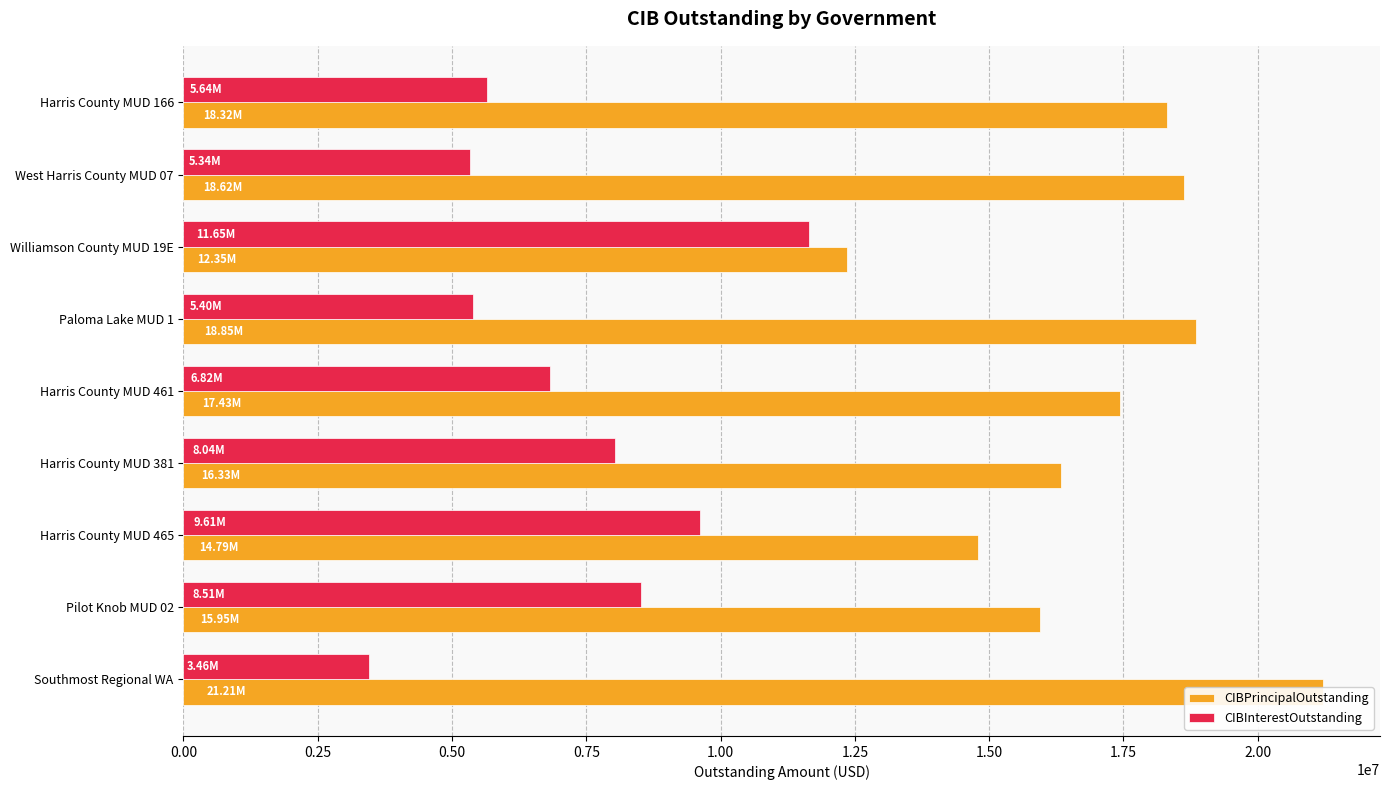

What is the minimum value for CIBPrincipalOutstanding?

12350000.0